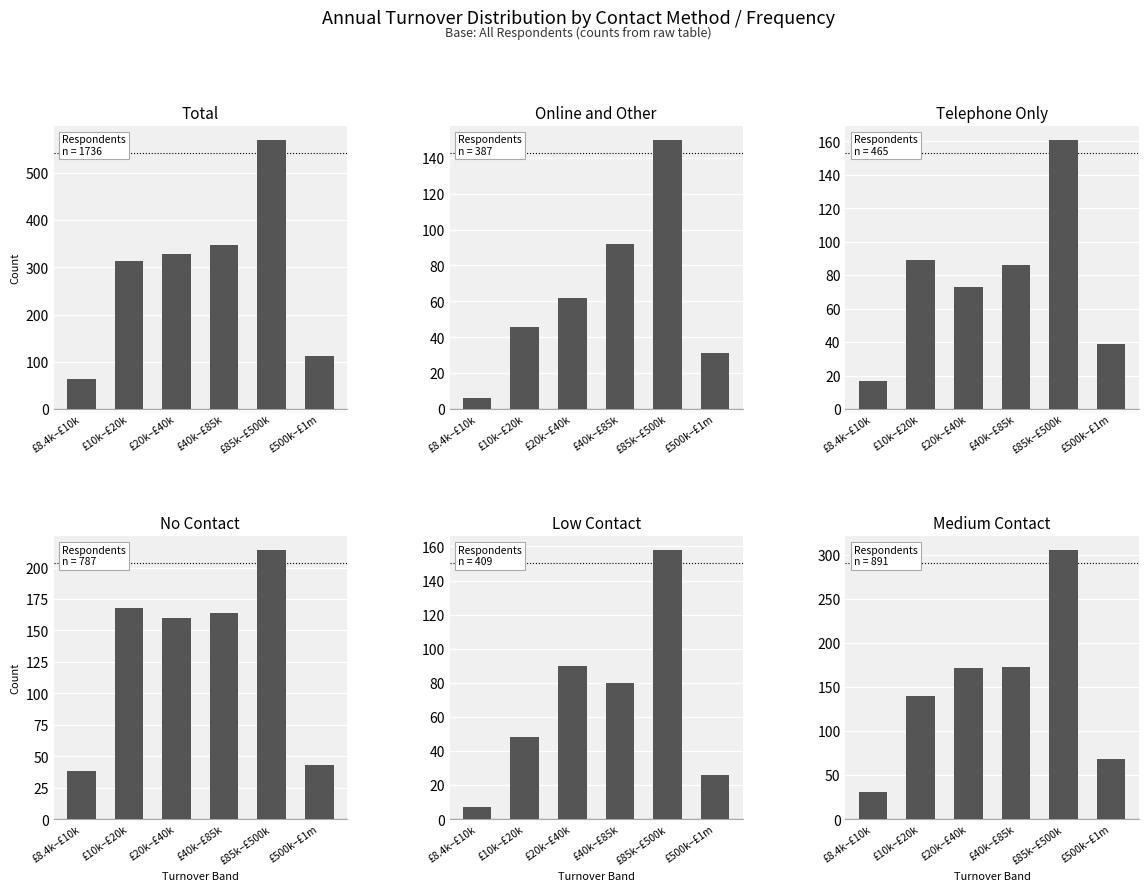

How many bars are there in each group?

6